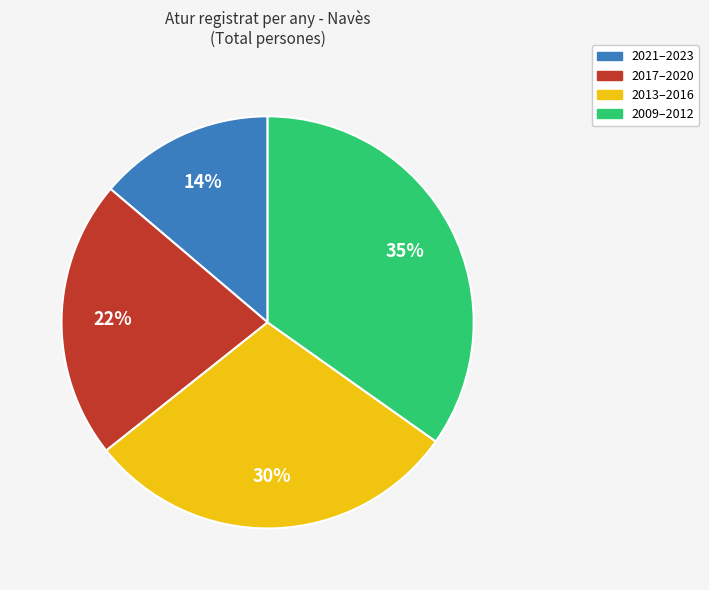

Is there a majority slice in this chart?

No